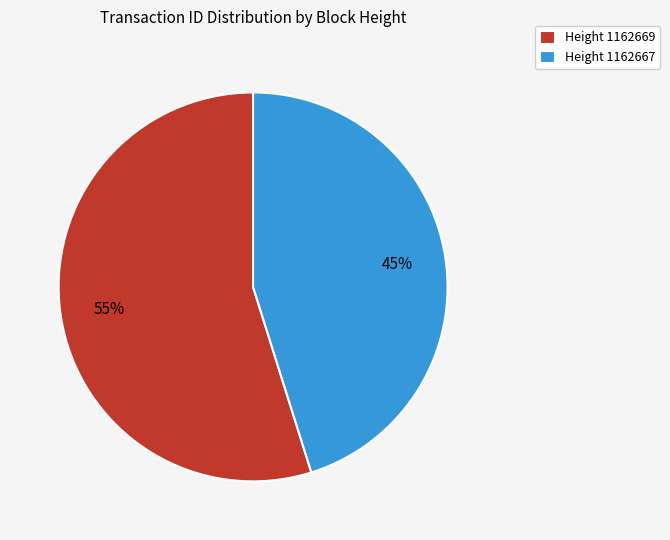

Rank the categories by value from lowest to highest.

Height 1162667, Height 1162669